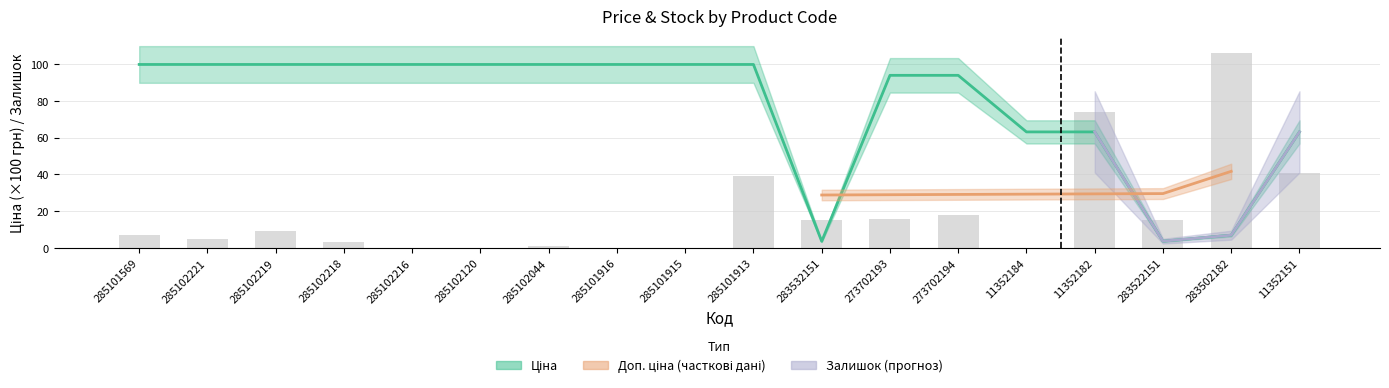

Is it true that Залишок equals 18.0 at 273702194?

True